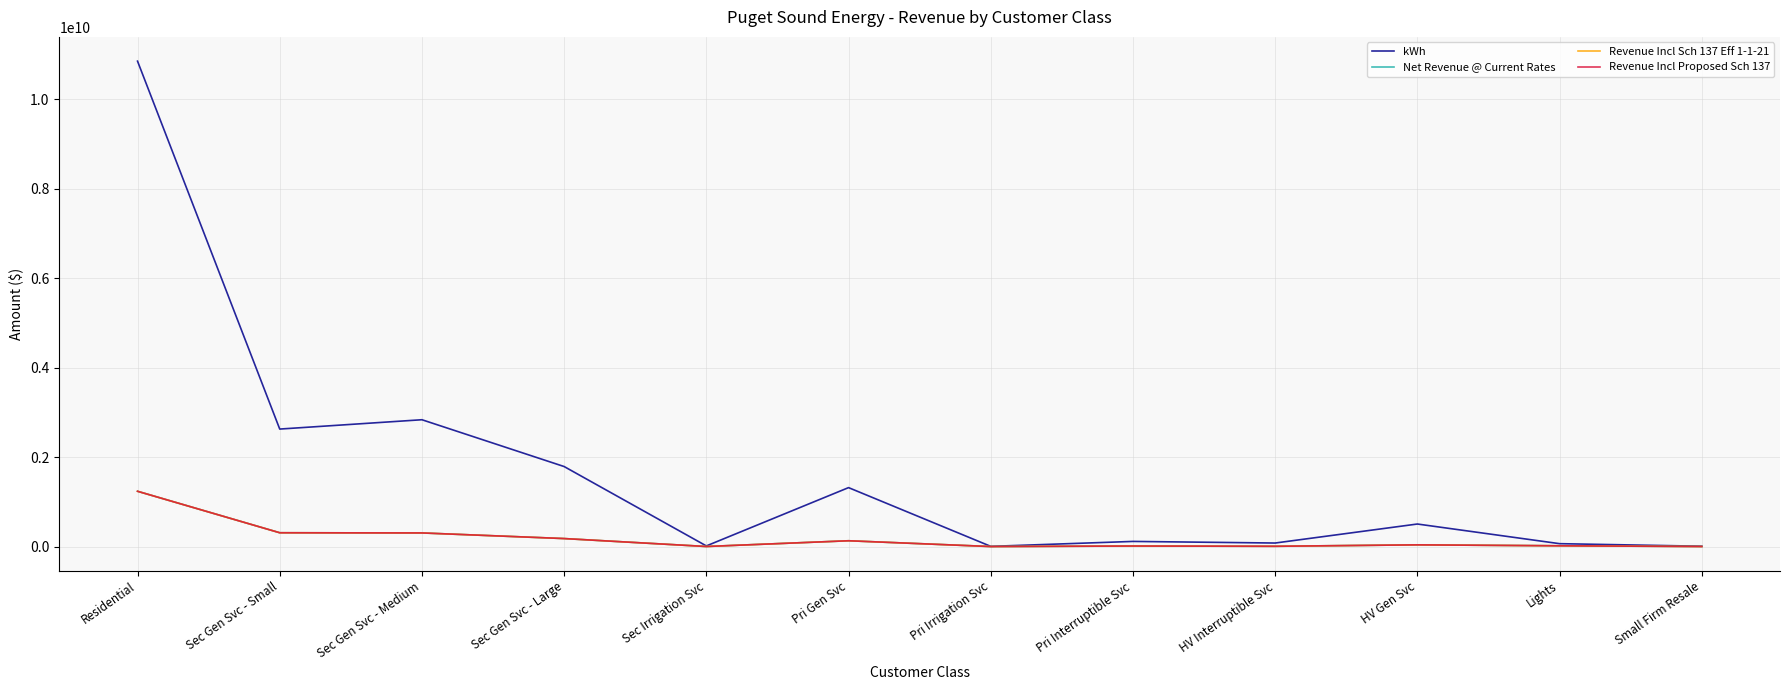

In Revenue Incl Sch 137 Eff 1-1-21, how many points are higher than both neighbors (excluding endpoints)?

3